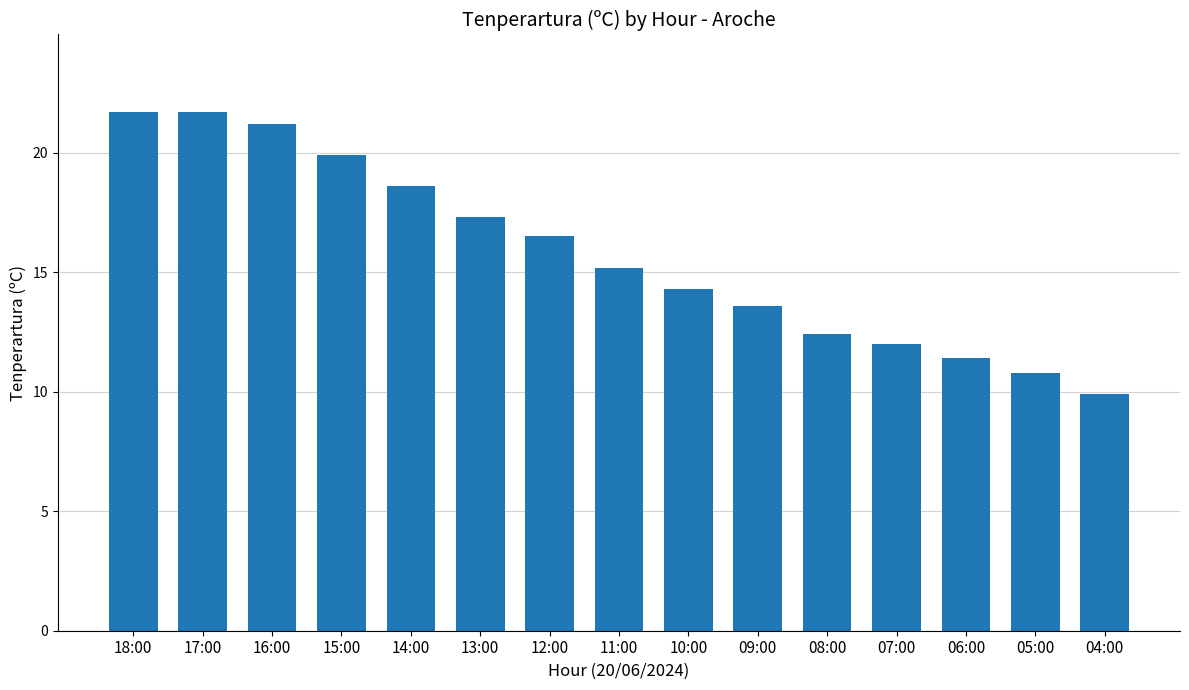

What is the label of the 8th bar from the right?

11:00